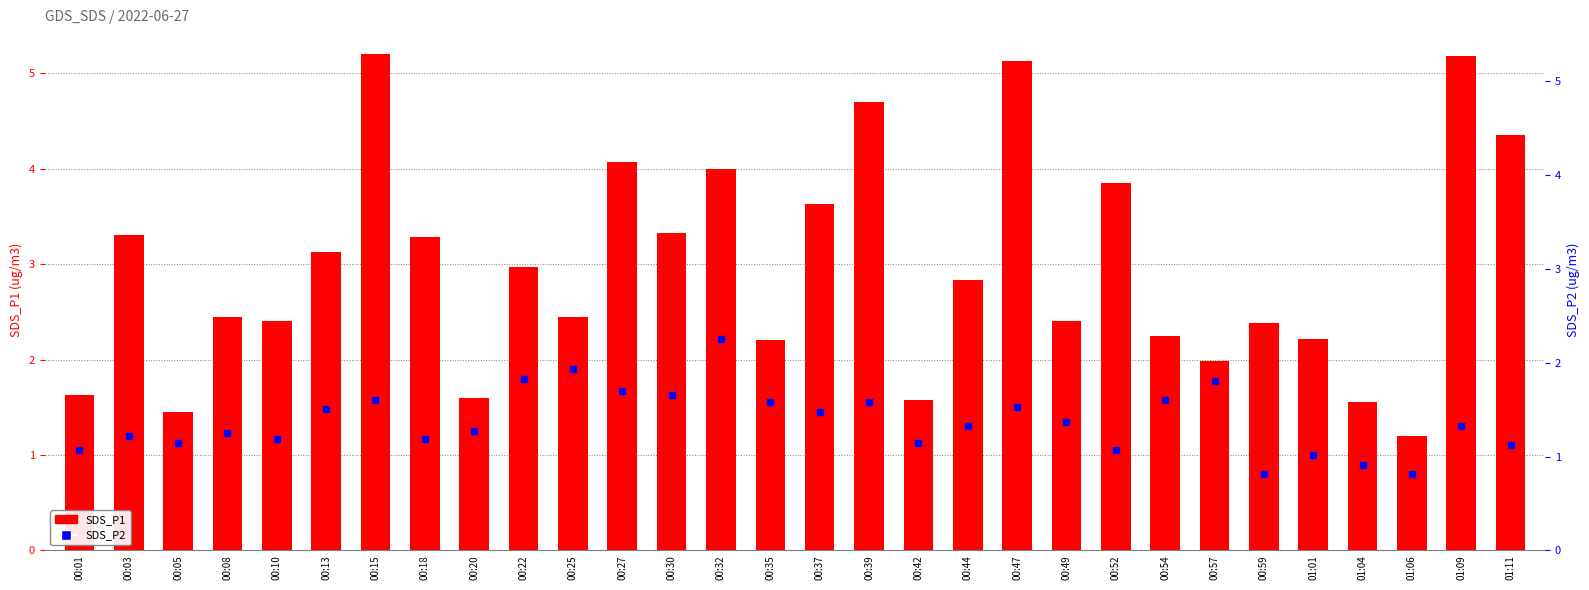

Is it true that the value at 00:44 is 4.1?

False